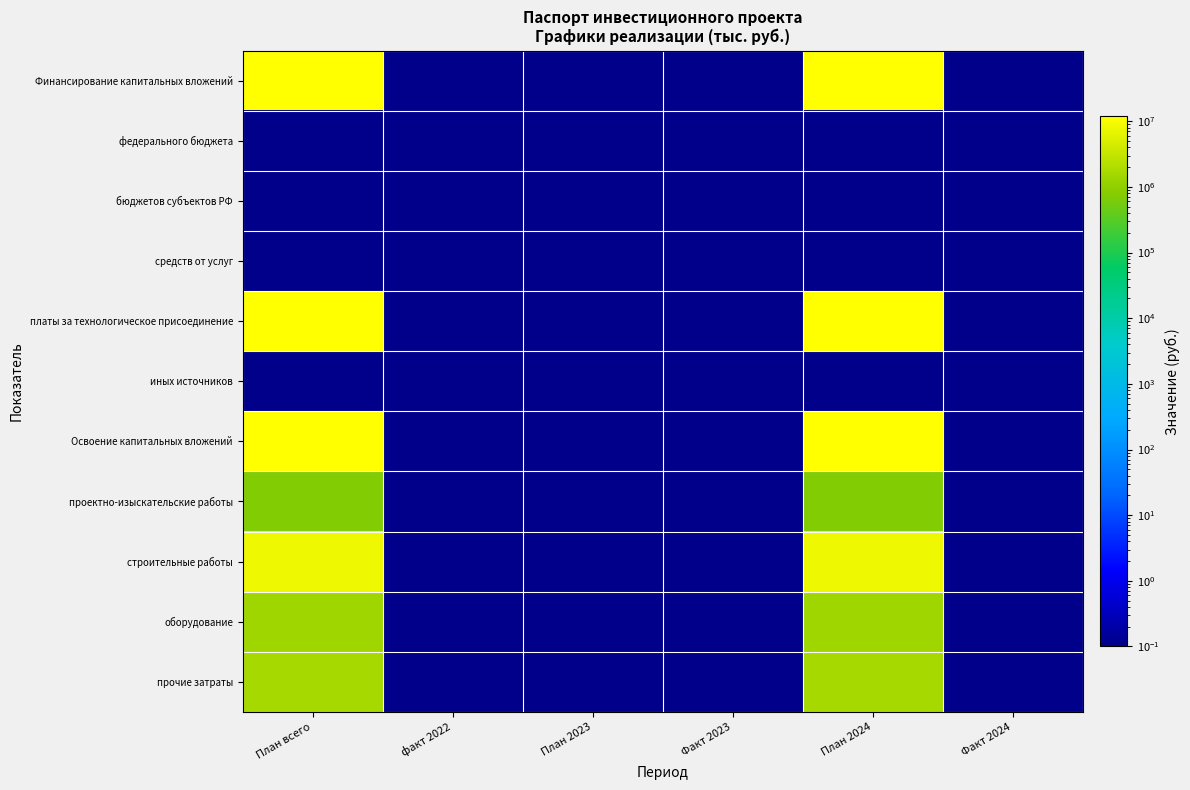

Reading left to right, list all the values displayed in this chart.

Финансирование капитальных вложений: План всего=12052539.0	факт 2022=0.1	План 2023=0.1	Факт 2023=0.1	План 2024=12052539.0	Факт 2024=0.1
федерального бюджета: План всего=0.1	факт 2022=0.1	План 2023=0.1	Факт 2023=0.1	План 2024=0.1	Факт 2024=0.1
бюджетов субъектов РФ: План всего=0.1	факт 2022=0.1	План 2023=0.1	Факт 2023=0.1	План 2024=0.1	Факт 2024=0.1
средств от услуг: План всего=0.1	факт 2022=0.1	План 2023=0.1	Факт 2023=0.1	План 2024=0.1	Факт 2024=0.1
платы за технологическое присоединение: План всего=12052539.0	факт 2022=0.1	План 2023=0.1	Факт 2023=0.1	План 2024=12052539.0	Факт 2024=0.1
иных источников: План всего=0.1	факт 2022=0.1	План 2023=0.1	Факт 2023=0.1	План 2024=0.1	Факт 2024=0.1
Освоение капитальных вложений: План всего=12052539.0	факт 2022=0.1	План 2023=0.1	Факт 2023=0.1	План 2024=12052539.0	Факт 2024=0.1
проектно-изыскательские работы: План всего=736276.0	факт 2022=0.1	План 2023=0.1	Факт 2023=0.1	План 2024=736276.0	Факт 2024=0.1
строительные работы: План всего=8284600.0	факт 2022=0.1	План 2023=0.1	Факт 2023=0.1	План 2024=8284600.0	Факт 2024=0.1
оборудование: План всего=1441400.0	факт 2022=0.1	План 2023=0.1	Факт 2023=0.1	План 2024=1441400.0	Факт 2024=0.1
прочие затраты: План всего=1590263.0	факт 2022=0.1	План 2023=0.1	Факт 2023=0.1	План 2024=1590263.0	Факт 2024=0.1